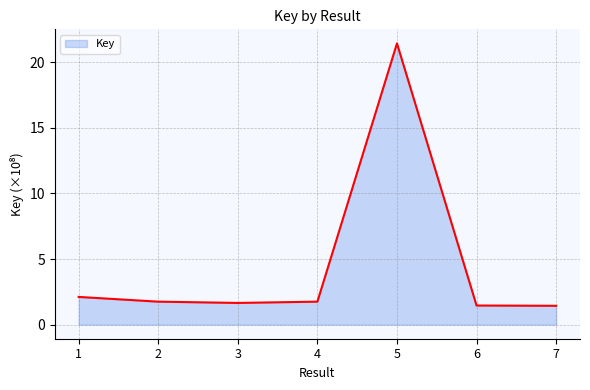

The value at 4 is 2.6. True or false?

False